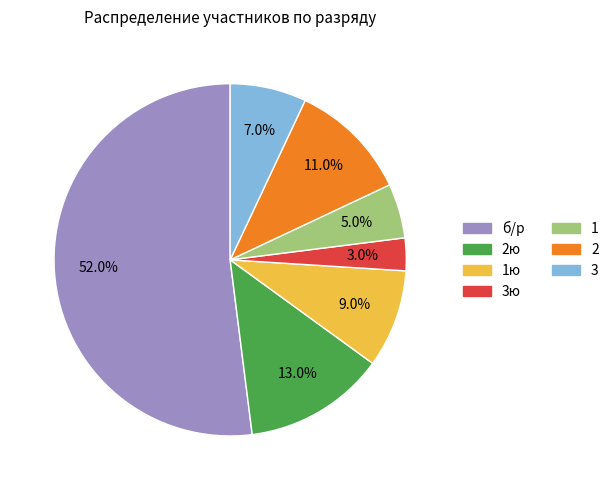

To the nearest percent, what percentage of the pie is 1ю?

9%